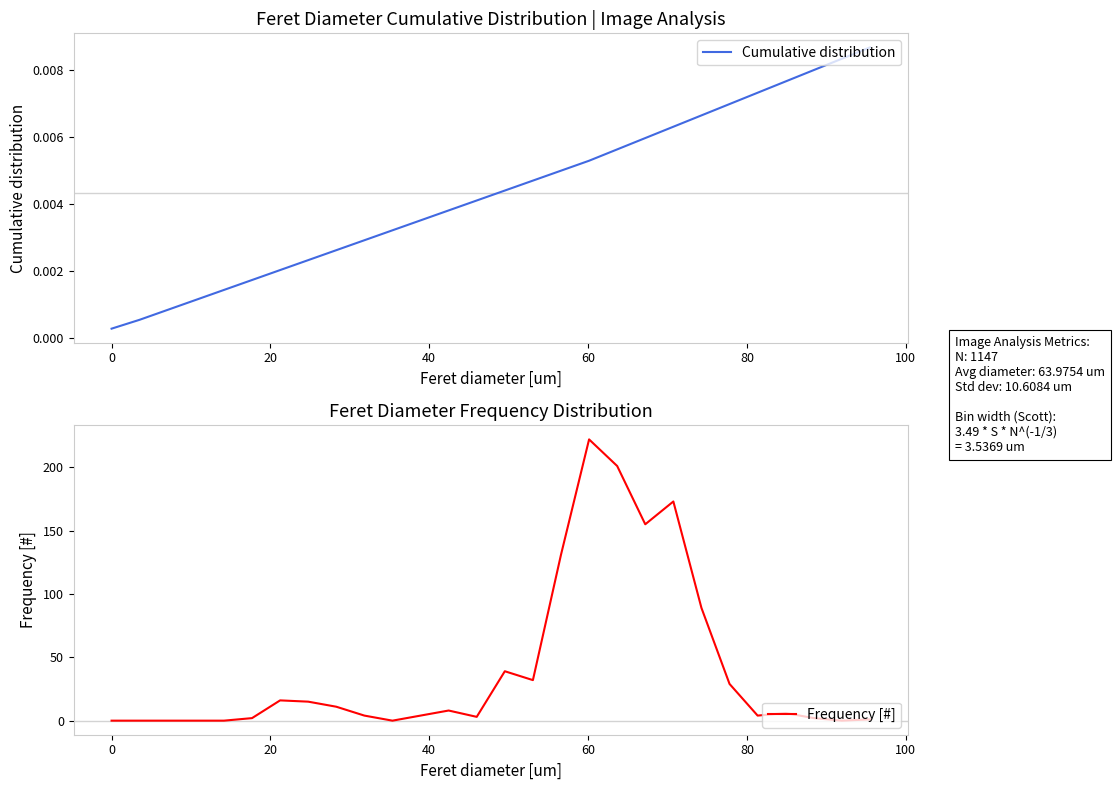

What is the highest value of the Frequency [#] series?

222